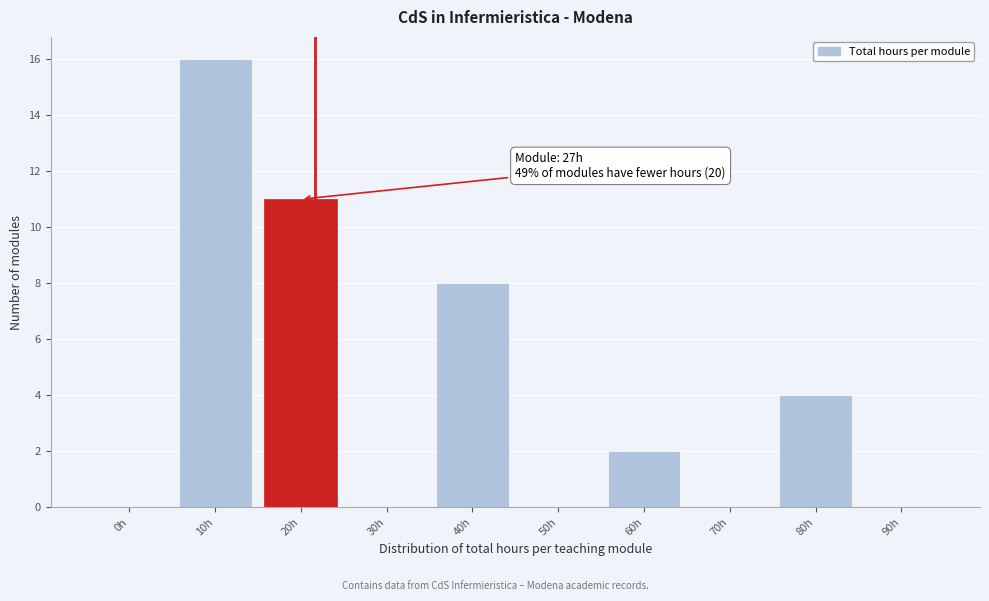

Reading left to right, what are all the values shown in this chart?

0h=0	10h=16	20h=11	30h=0	40h=8	50h=0	60h=2	70h=0	80h=4	90h=0